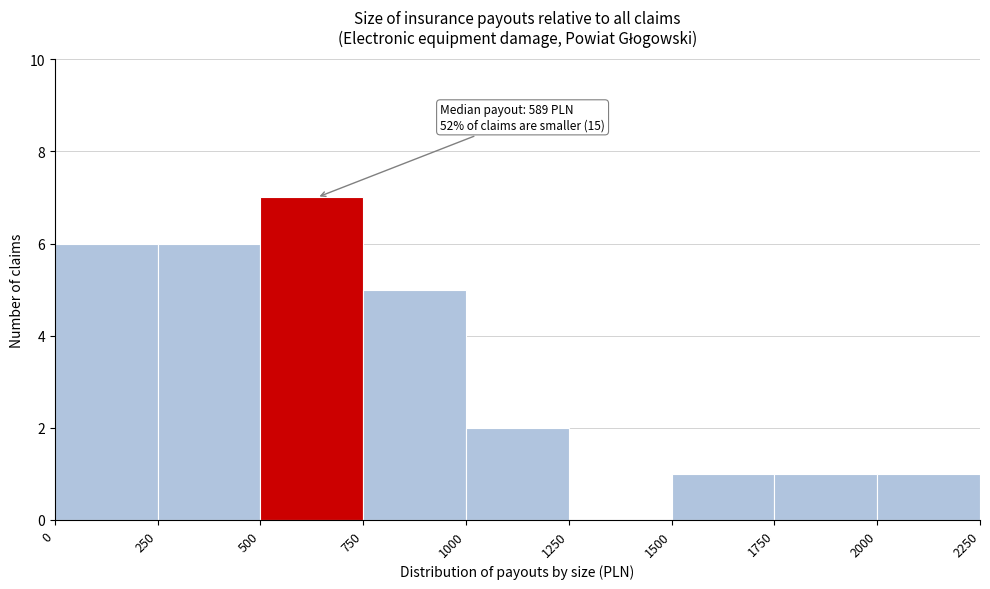

Over which range of the x-axis is the bar tallest?

500 to 750